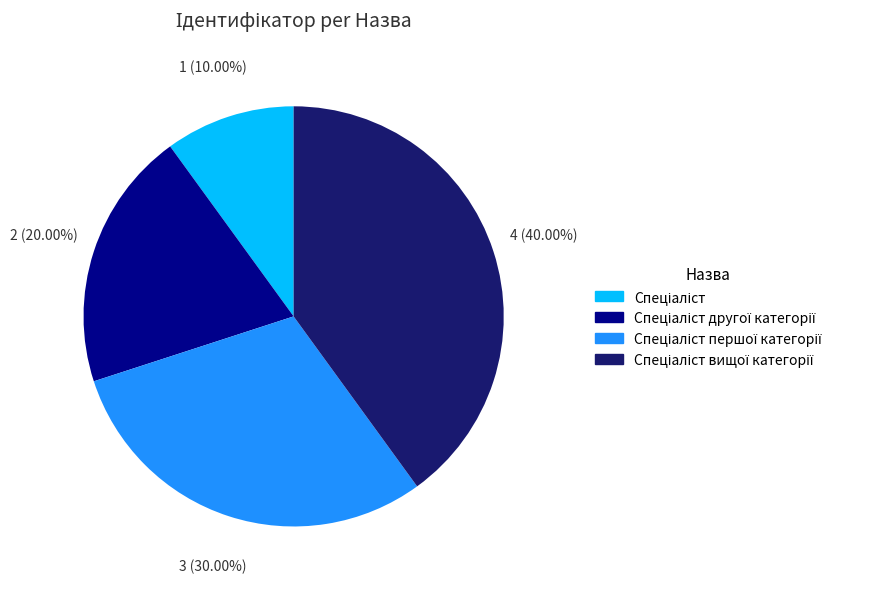

Does any single category account for the majority?

No